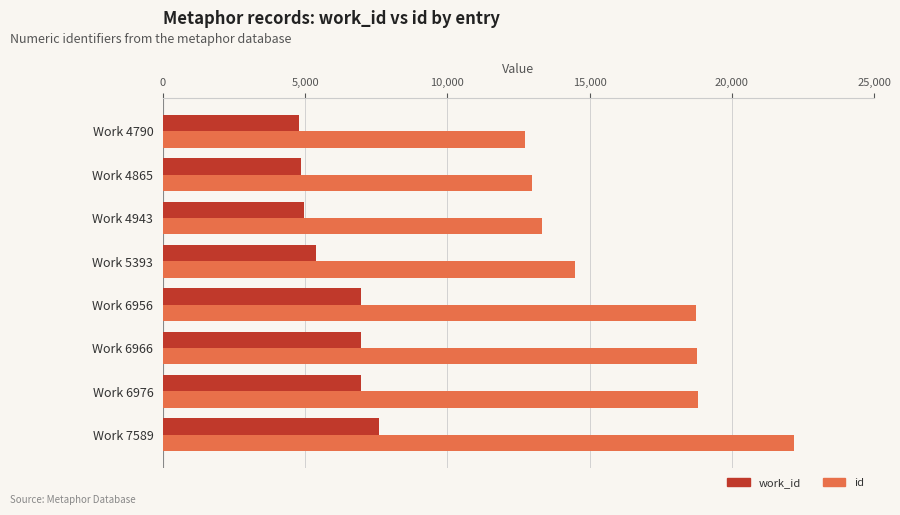

What are all the series names shown in the legend?

work_id, id